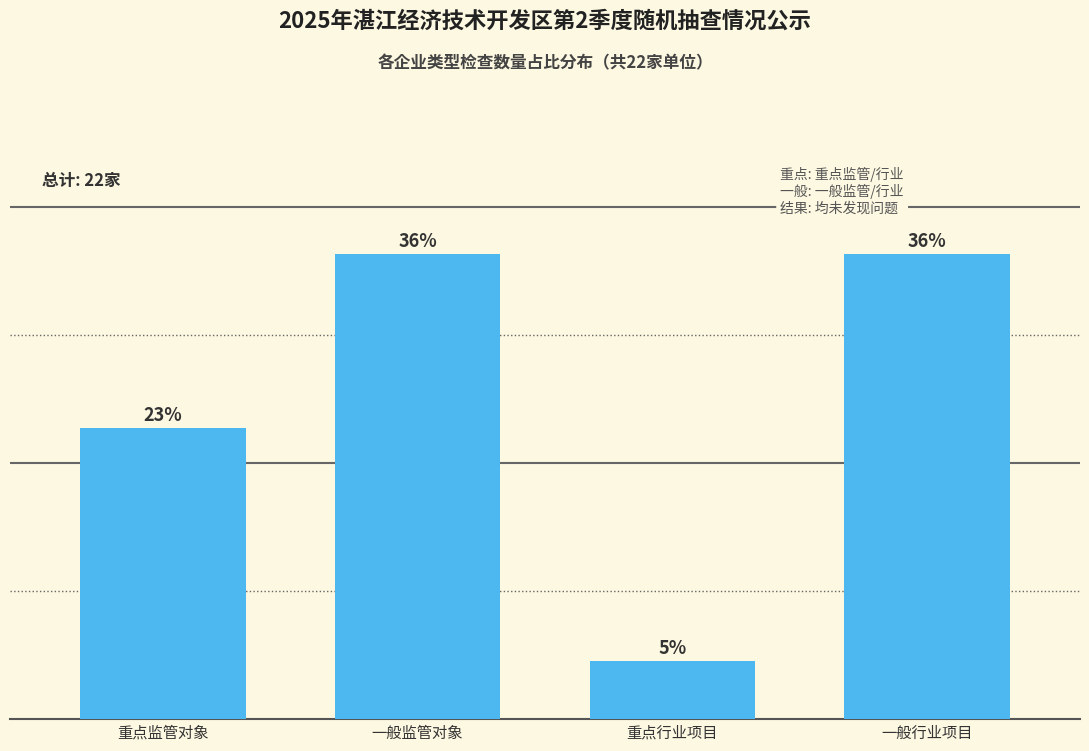

How many bars are there in total?

4